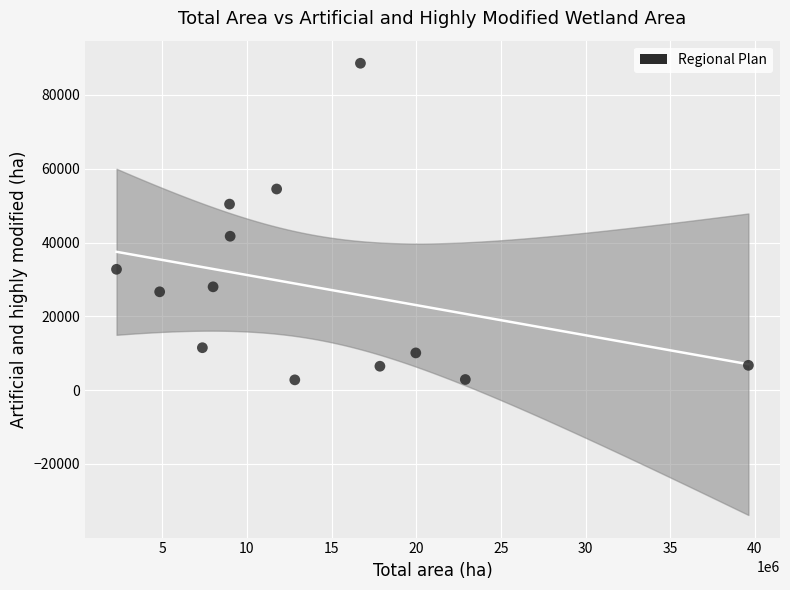

What is the range of Y values (max minus min)?

85831